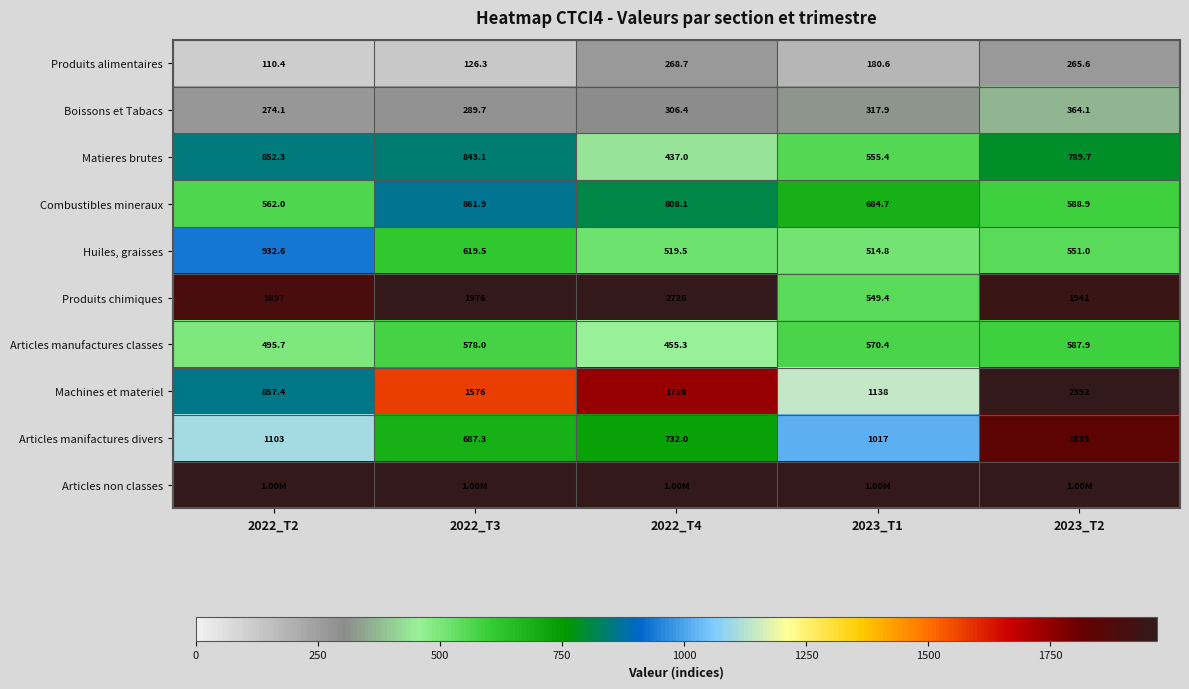

Rank the categories by Articles manifactures divers value from highest to lowest.

2023_T2, 2022_T2, 2023_T1, 2022_T4, 2022_T3